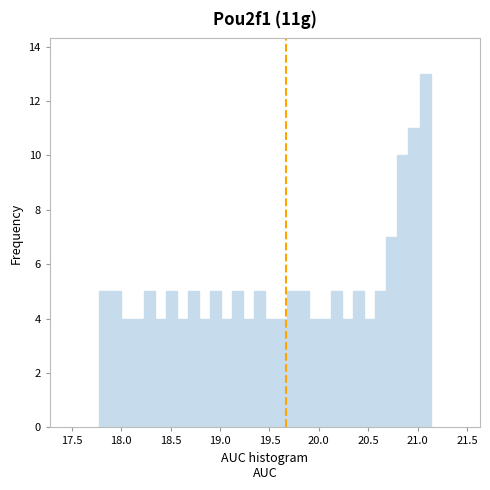

Read against the x-axis, roughly where is the centre of the tallest bar?

21.05